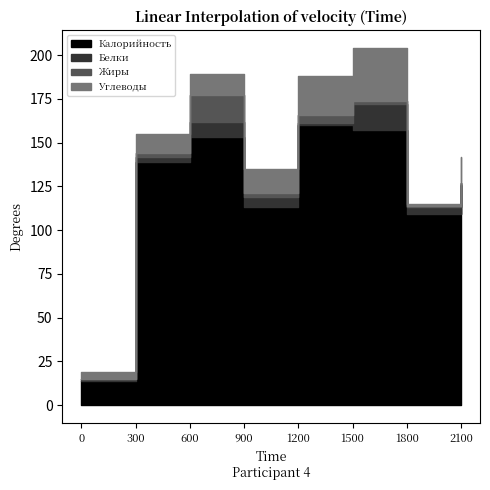

Which series changed the most between Борщ со сметаной and Каша гречневая?

Калорийность